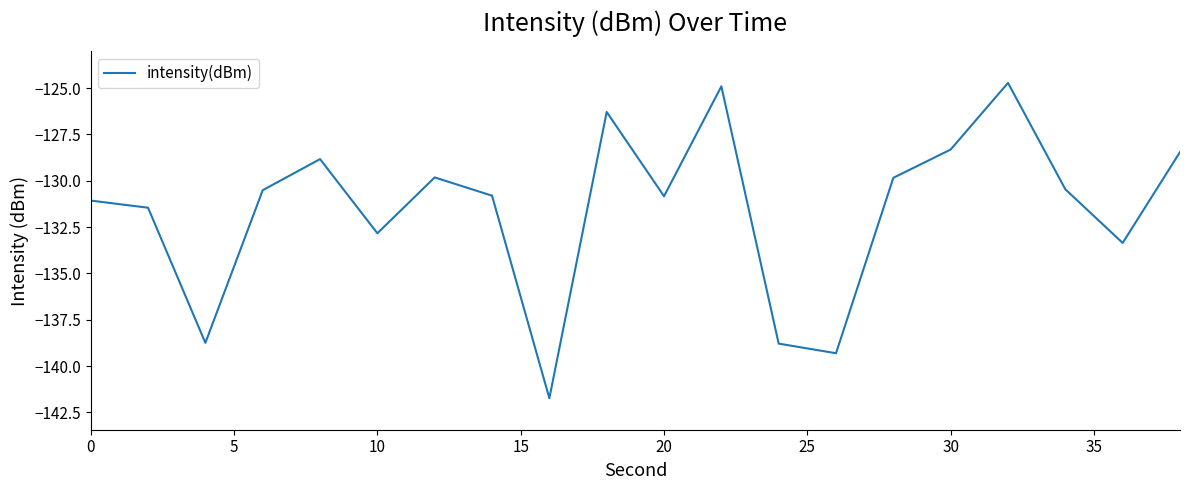

What is the smallest value displayed?

-141.7